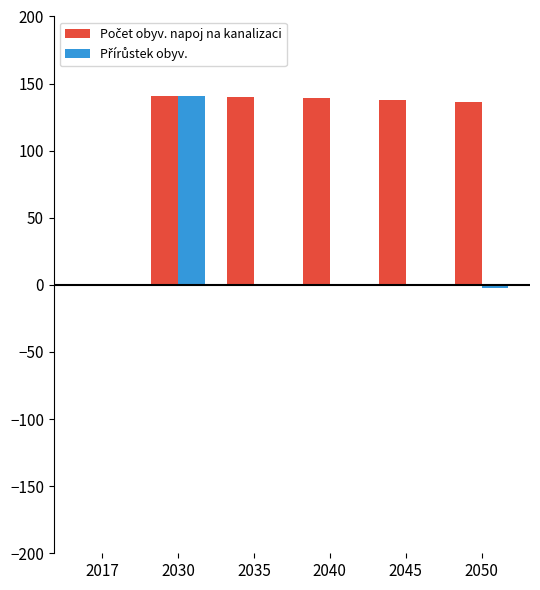

At which category is the sum across all series the highest?

2030